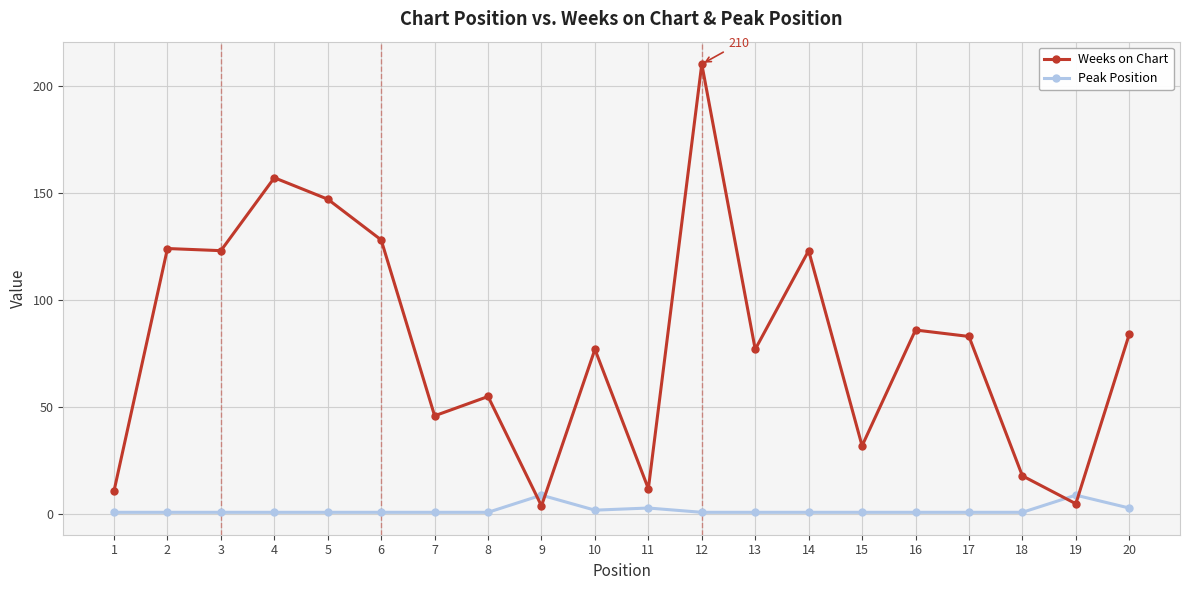

At which category is the sum across all series the highest?

12